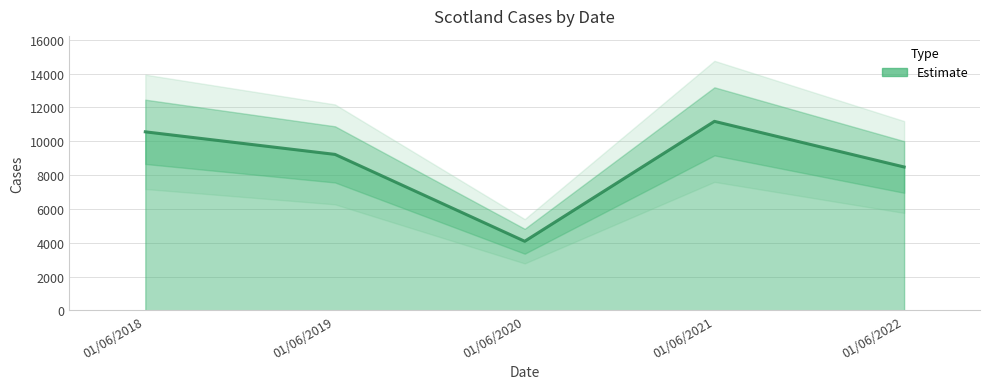

Reading left to right, extract all data points from this chart.

01/06/2018=10558	01/06/2019=9224	01/06/2020=4089	01/06/2021=11177	01/06/2022=8480